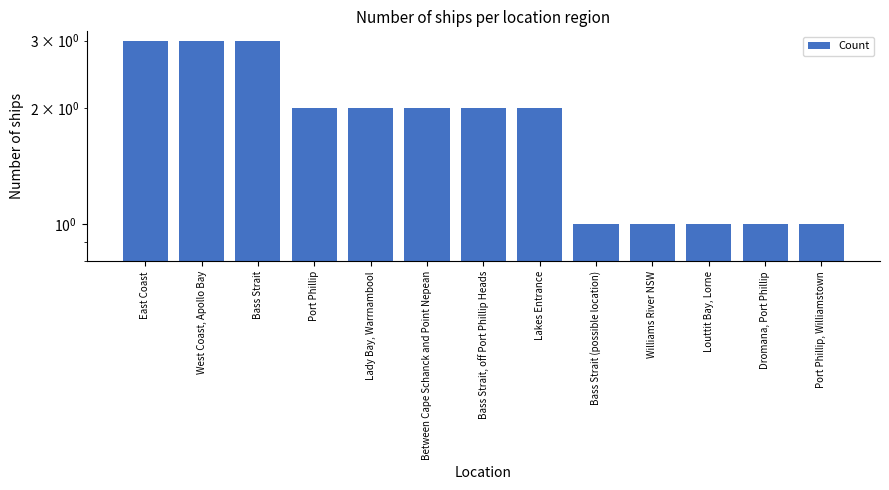

Which label corresponds to the largest value in the chart?

East Coast